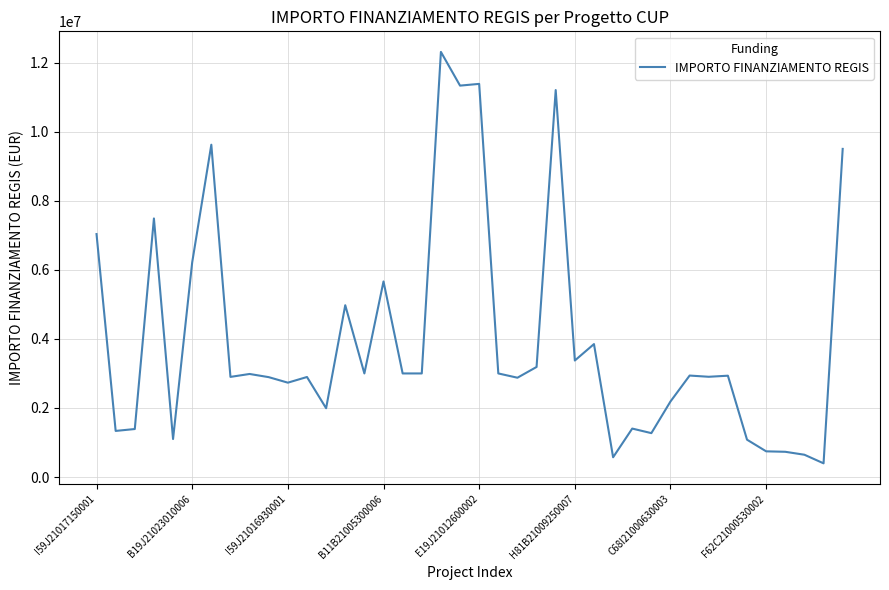

What is the smallest value displayed?

398100.0